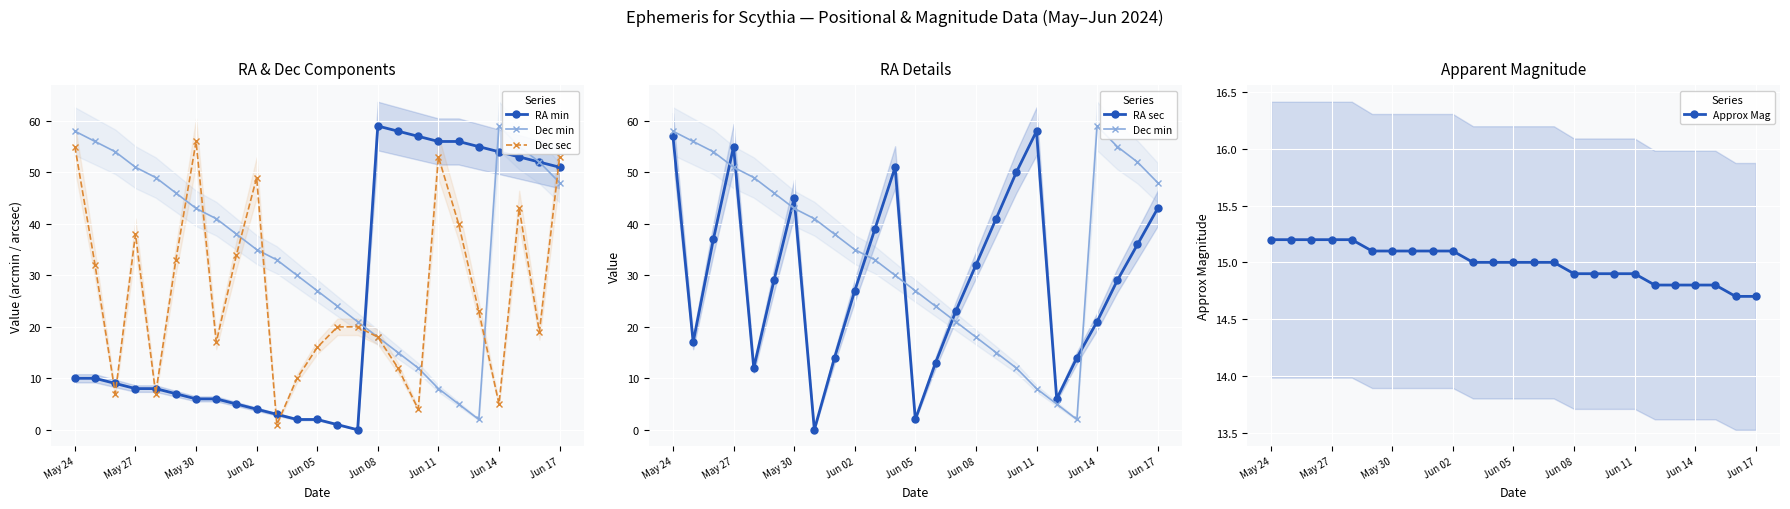

What are all the series names shown in the legend?

RA min, Dec min, Dec sec, RA sec, Approx Mag